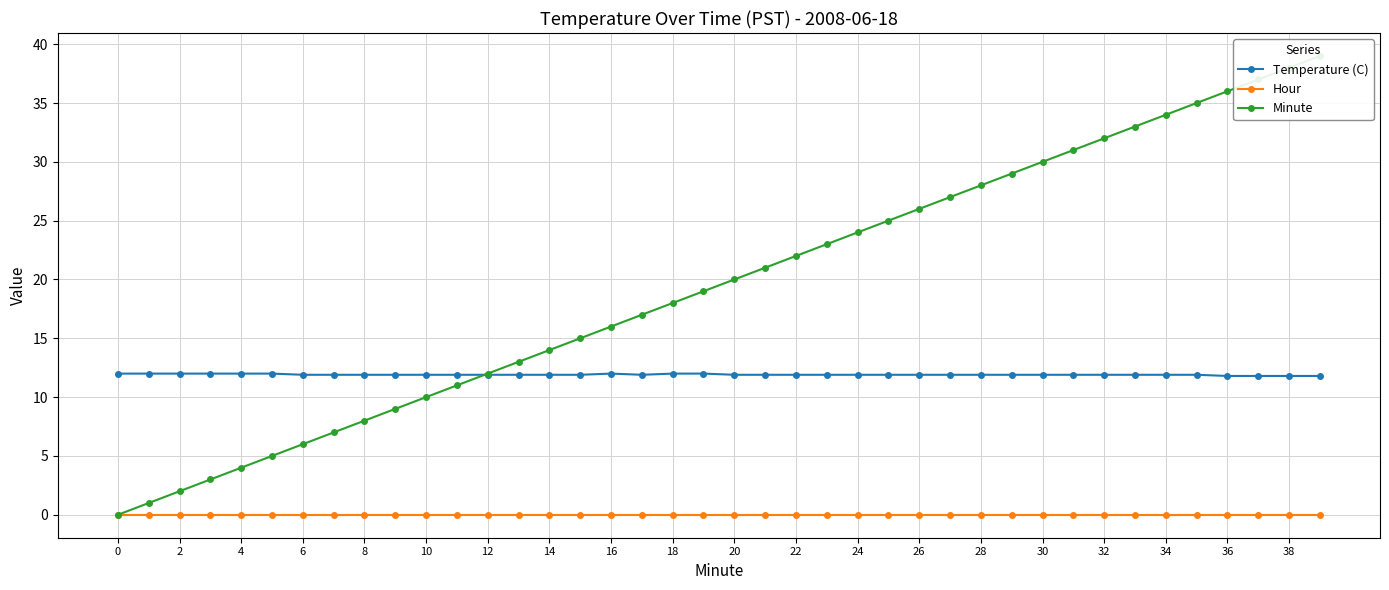

True or false: Temperature (C) and Hour intersect in this chart.

False